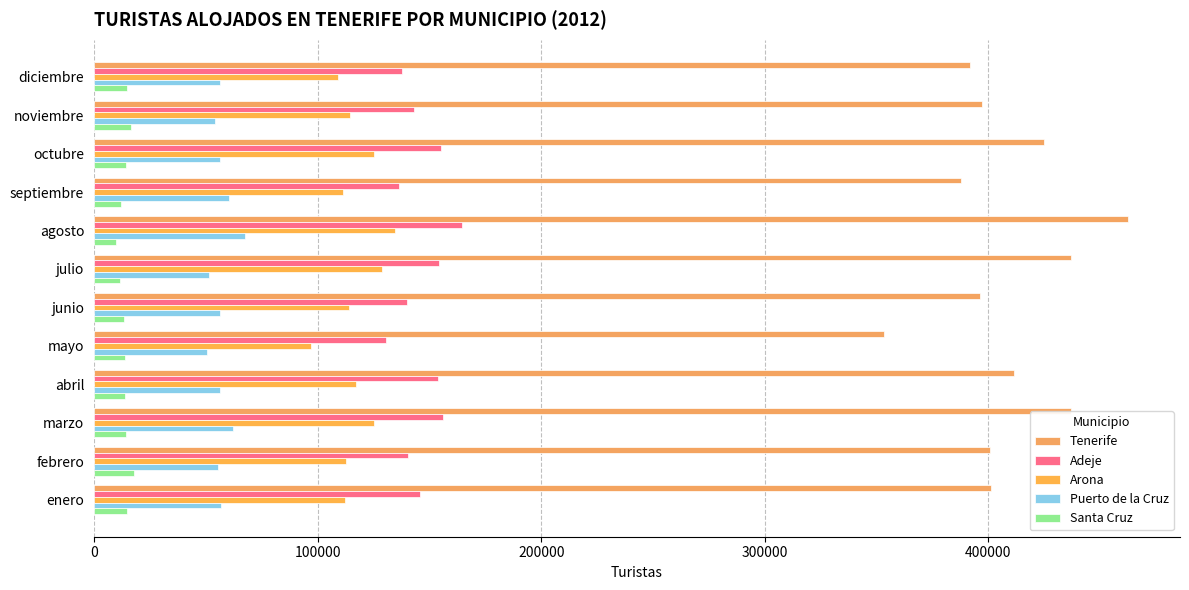

What is the value of the Adeje bar at the 3rd from the left?

154993